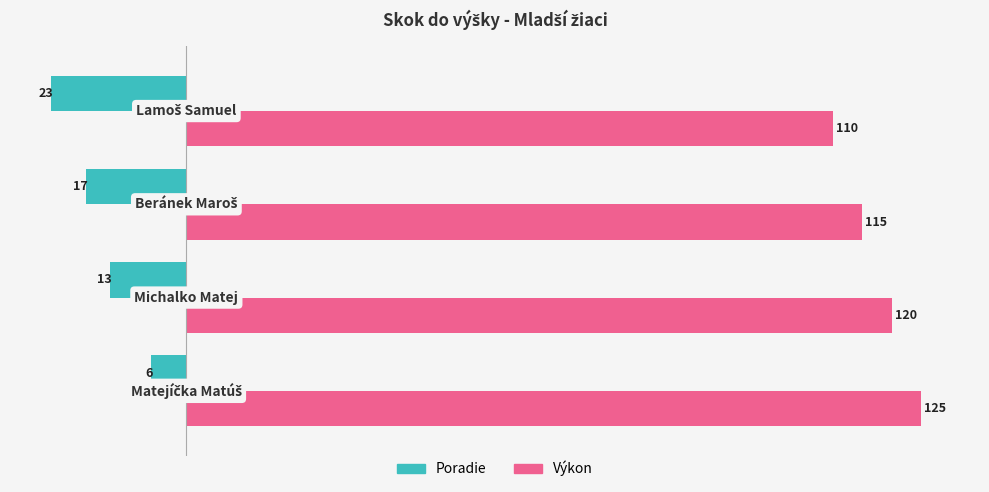

What is the greatest value displayed?

125